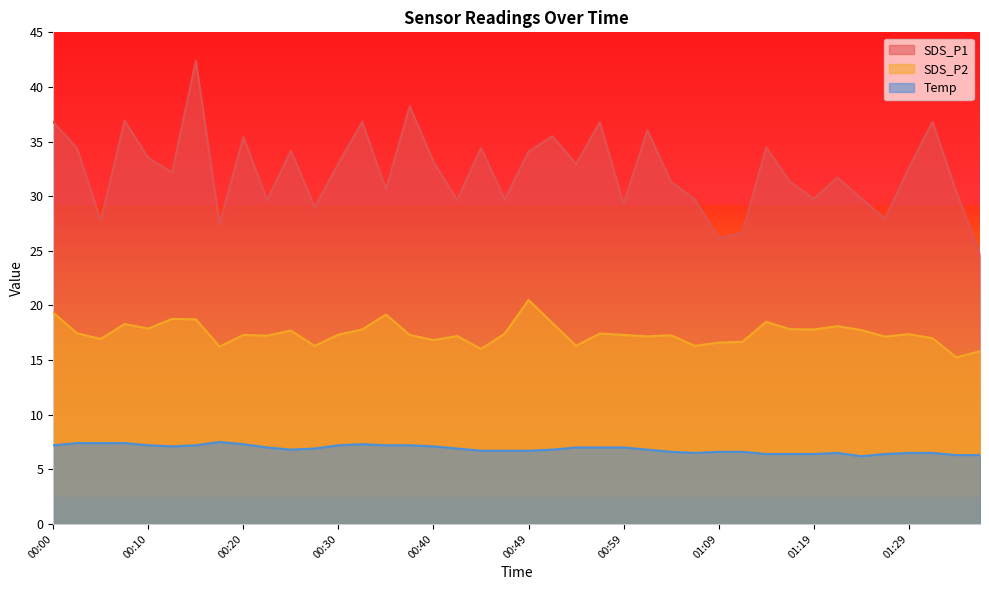

How many interior local peaks does the SDS_P2 series have?

12